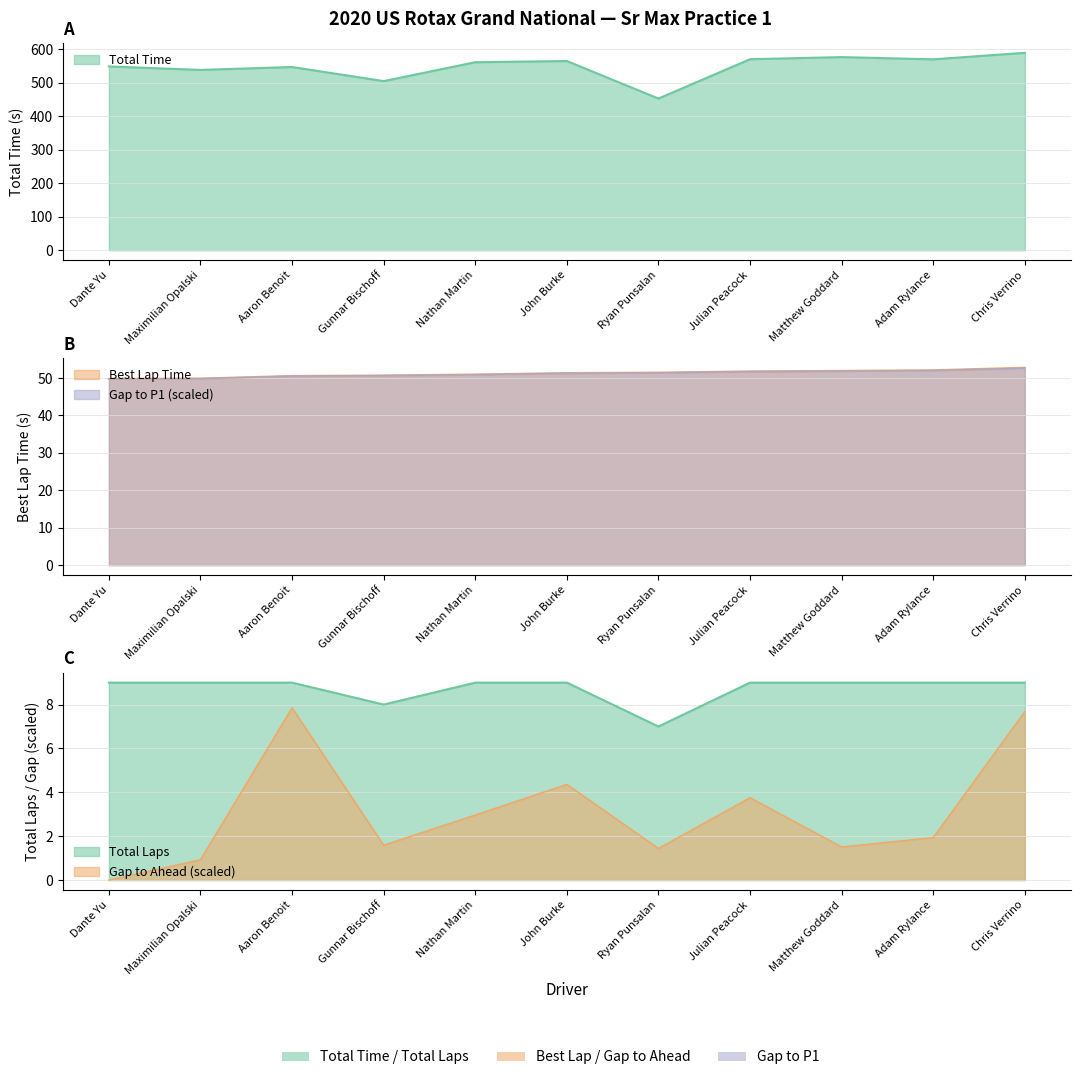

Read the Best Lap time value at Ryan Punsalan.

51.4